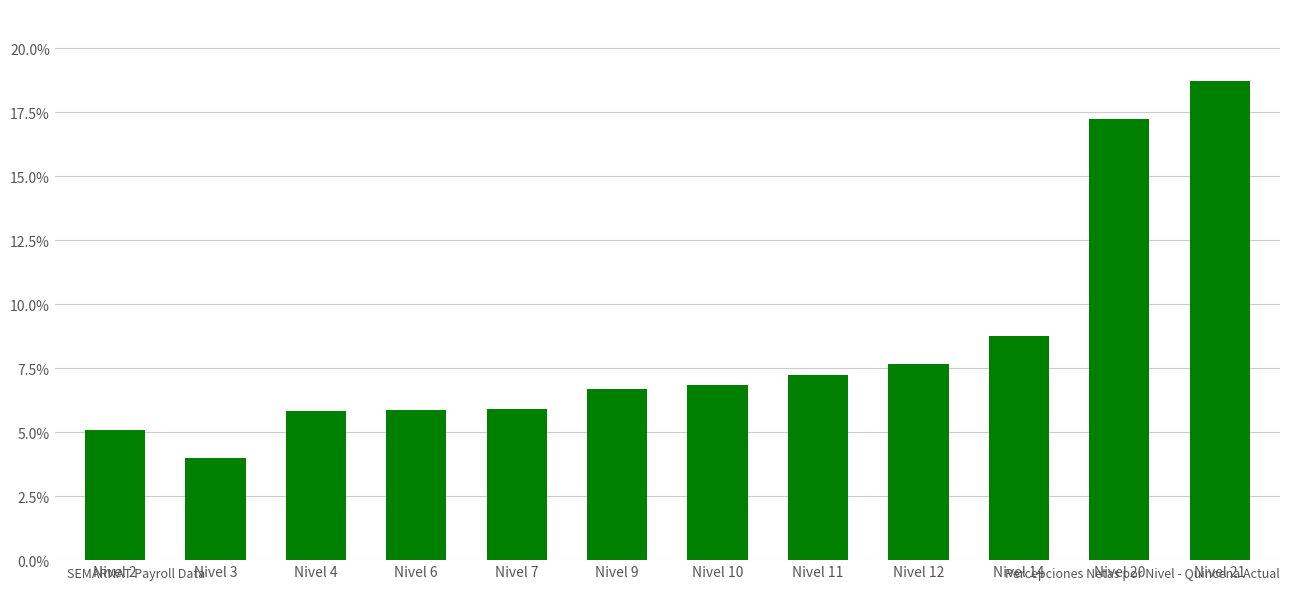

What is the ratio of the value at Nivel 12 to the value at Nivel 3?

1.9